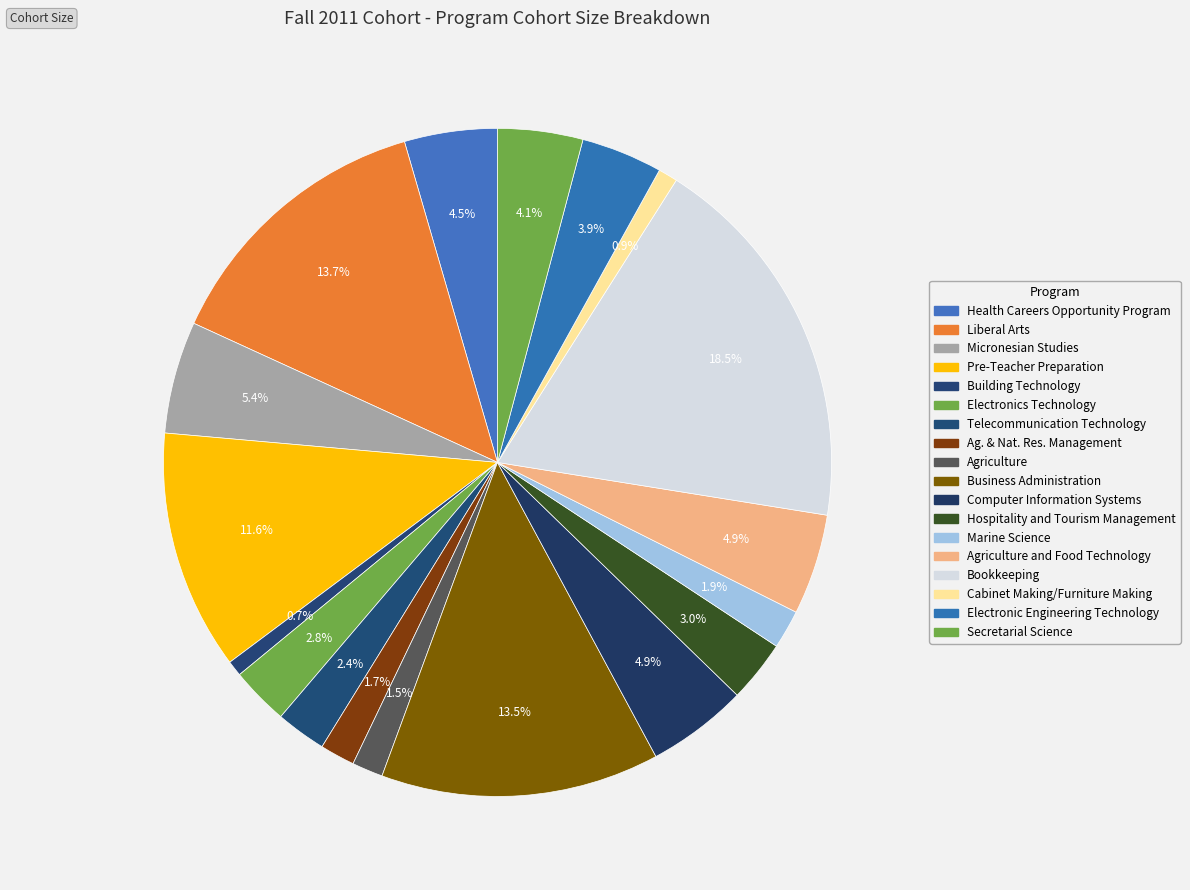

Count the number of slices in the pie.

18